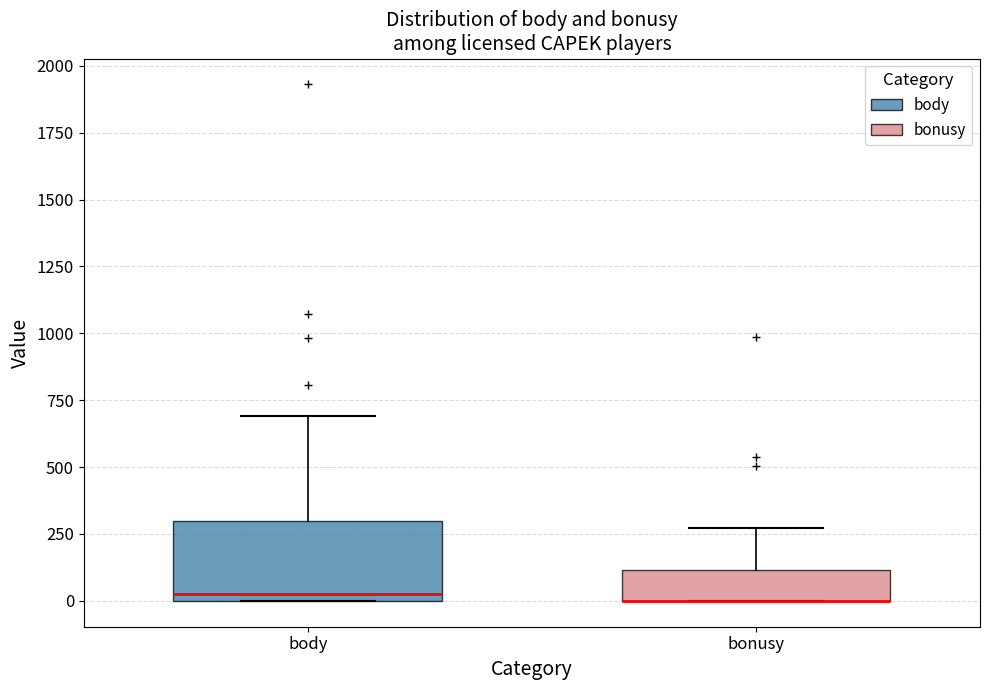

Comparing the boxes themselves (not the whiskers), which one is the tallest?

body